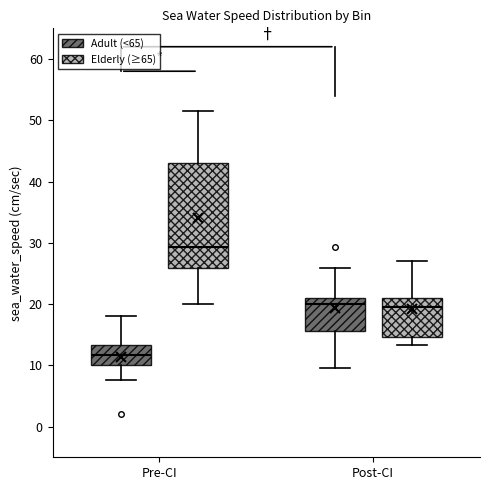

Comparing the boxes themselves (not the whiskers), which one is the tallest?

Pre-CI (Elderly (≥65))